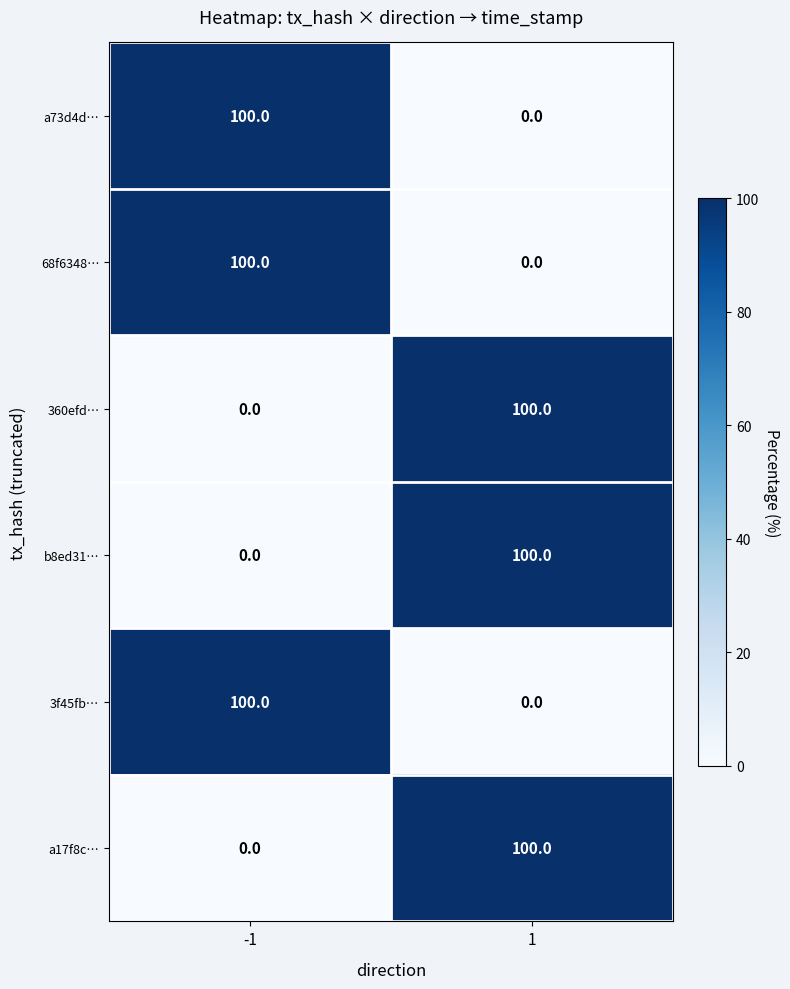

What is the spread (max minus min) of values at 1?

100